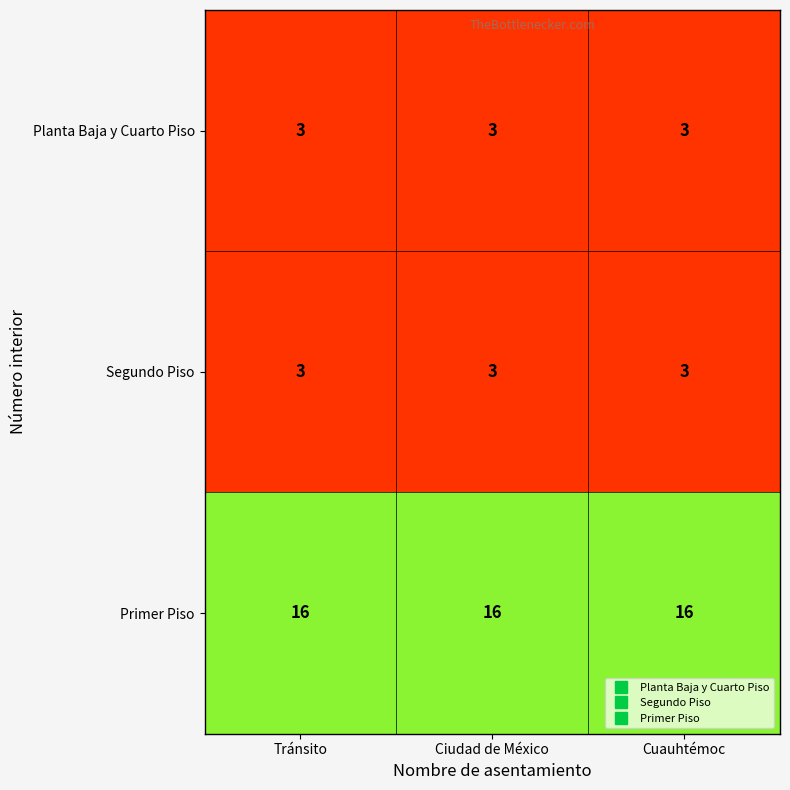

What is the spread (max minus min) of values at Cuauhtémoc?

13